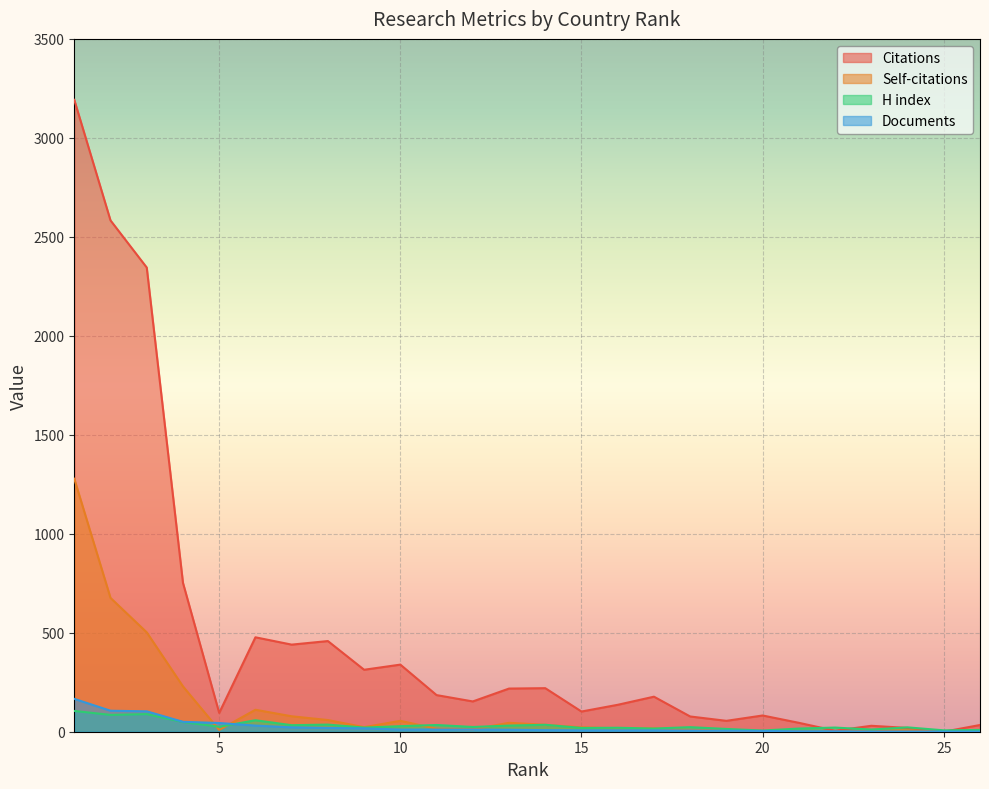

What is the value of the Self-citations point at the 1st from the left?

1278